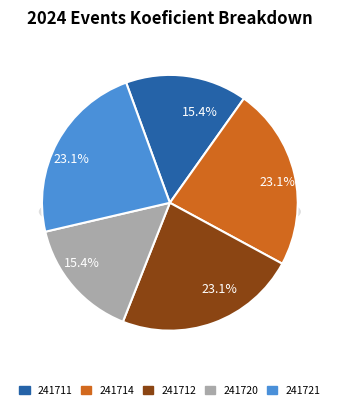

How many segments does this pie chart have?

5